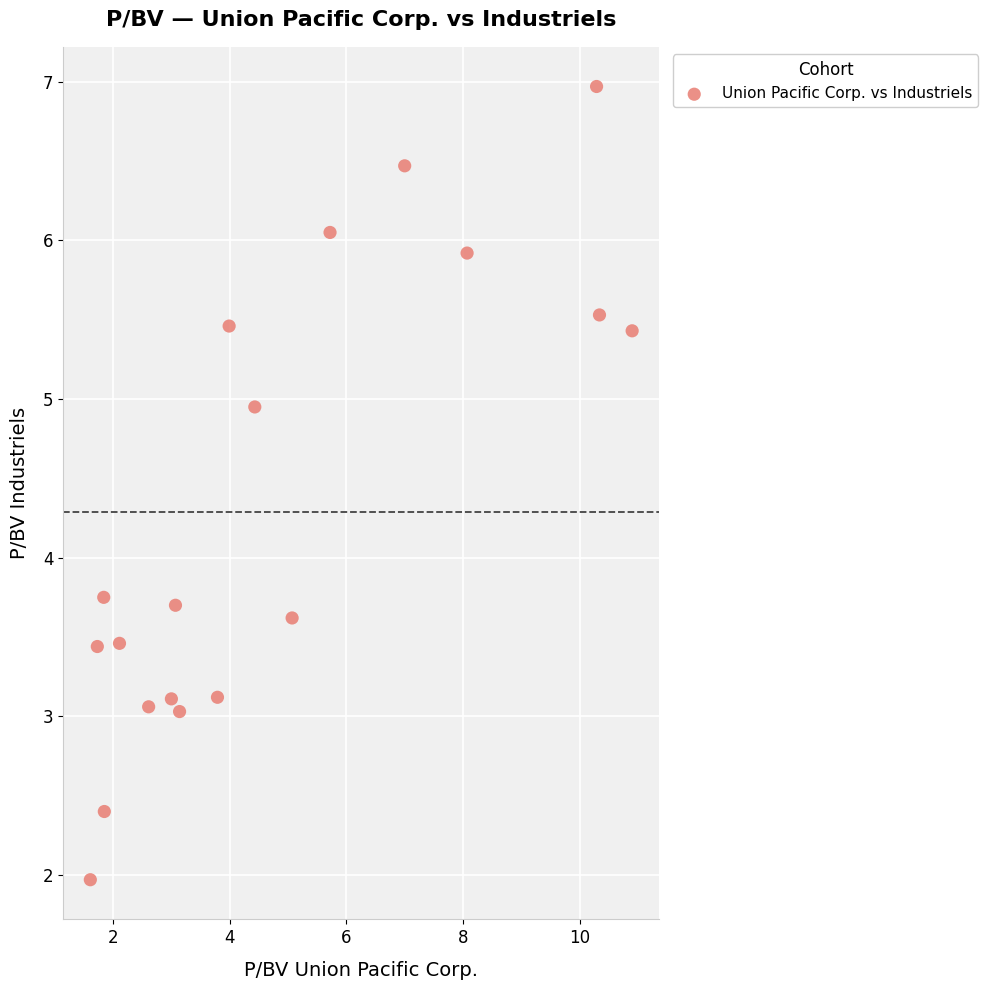

What is the range of Y values (max minus min)?

5.0